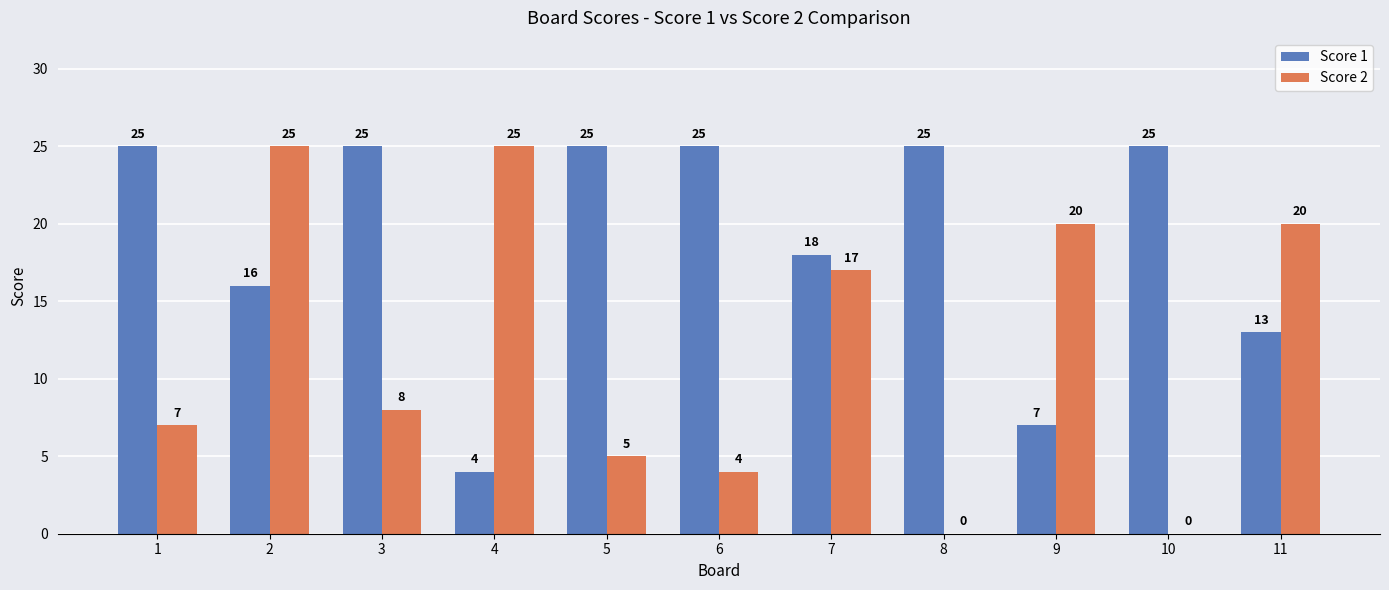

What is the sum of all Score 1 values?

208